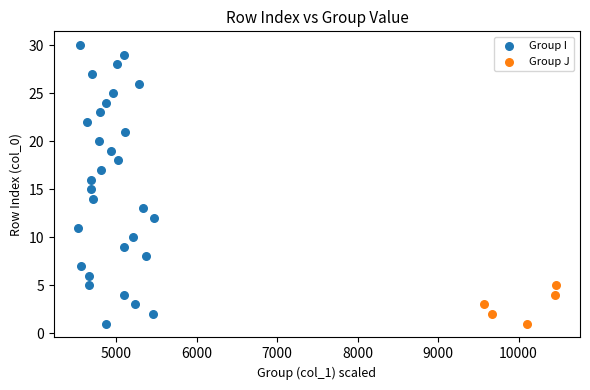

Which series has the largest Y range (max minus min)?

Group I